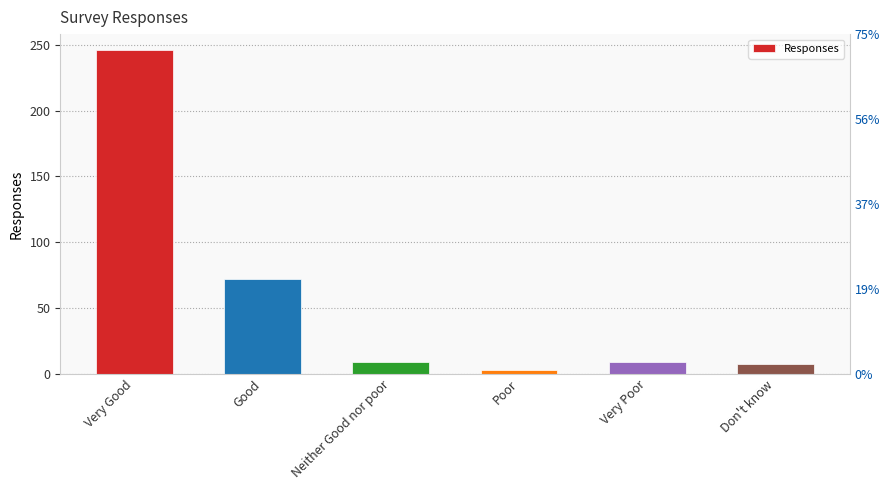

Which has a higher value, Poor or Good?

Good